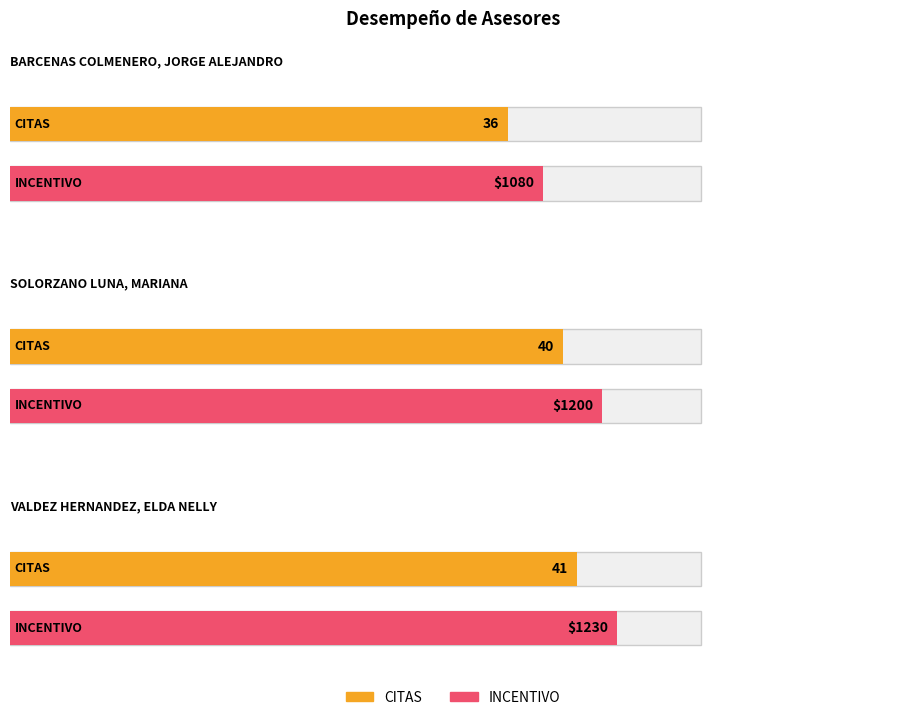

The value of INCENTIVO at SOLORZANO LUNA,
MARIANA is 1200. True or false?

True